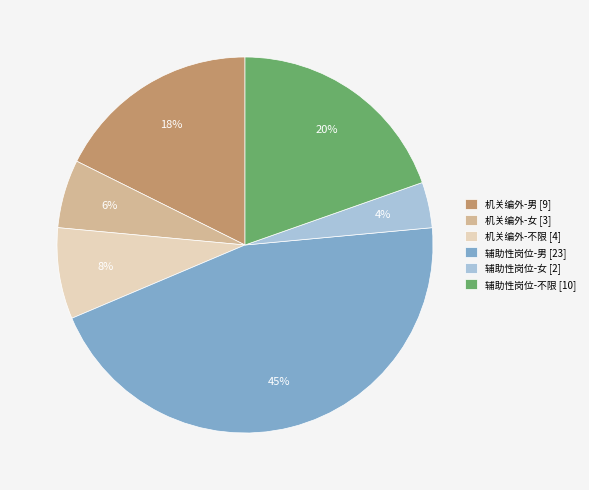

Combined, do 辅助性岗位-男 [23] and 机关编外-男 [9] account for over 50%?

Yes